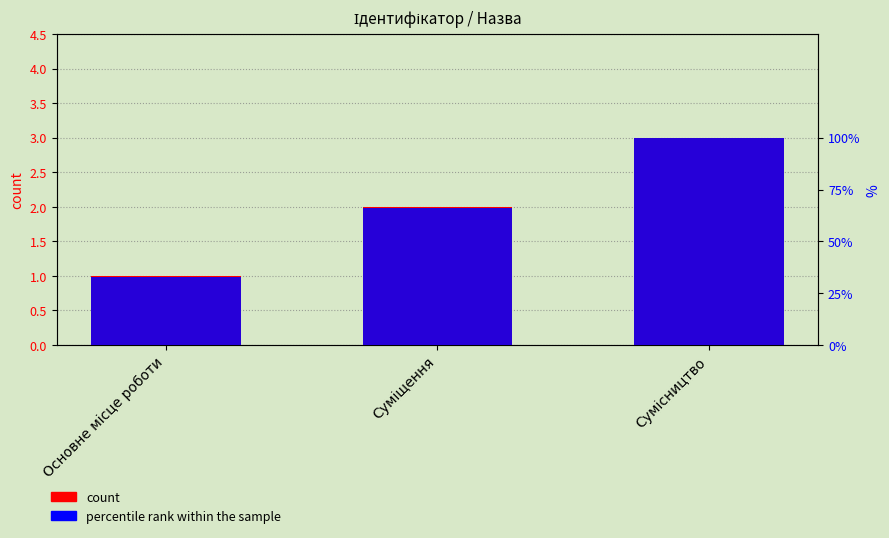

Where is percentile rank within the sample nearest to the value 66?

Суміщення